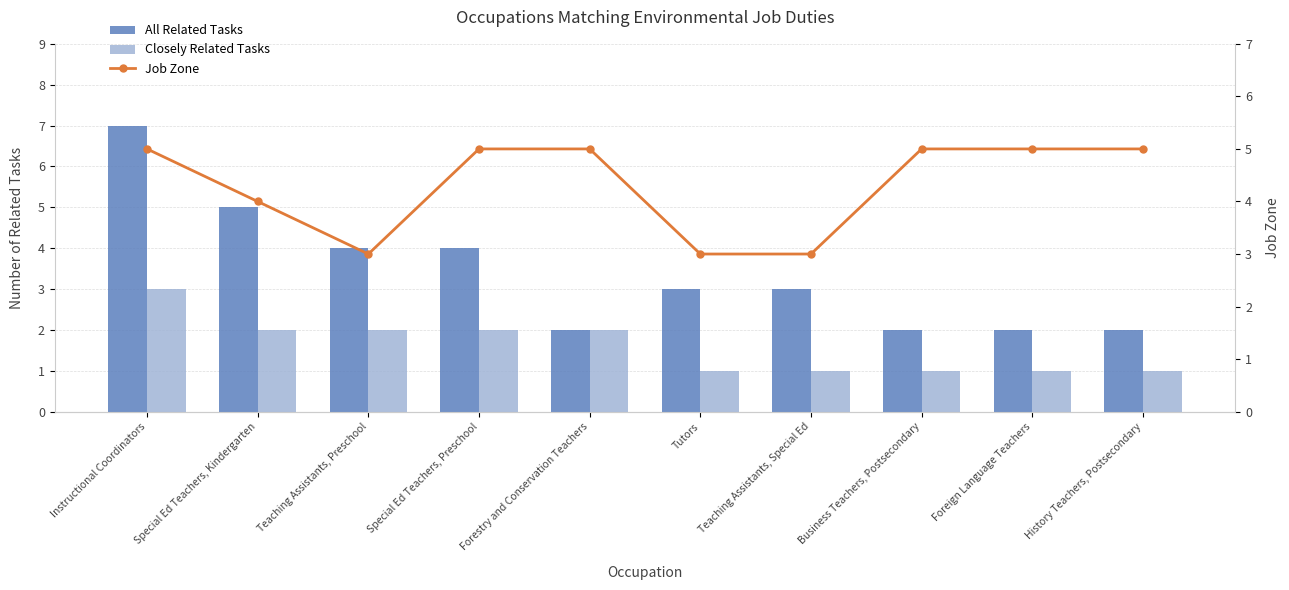

Which category has the lowest value across all series?

Tutors